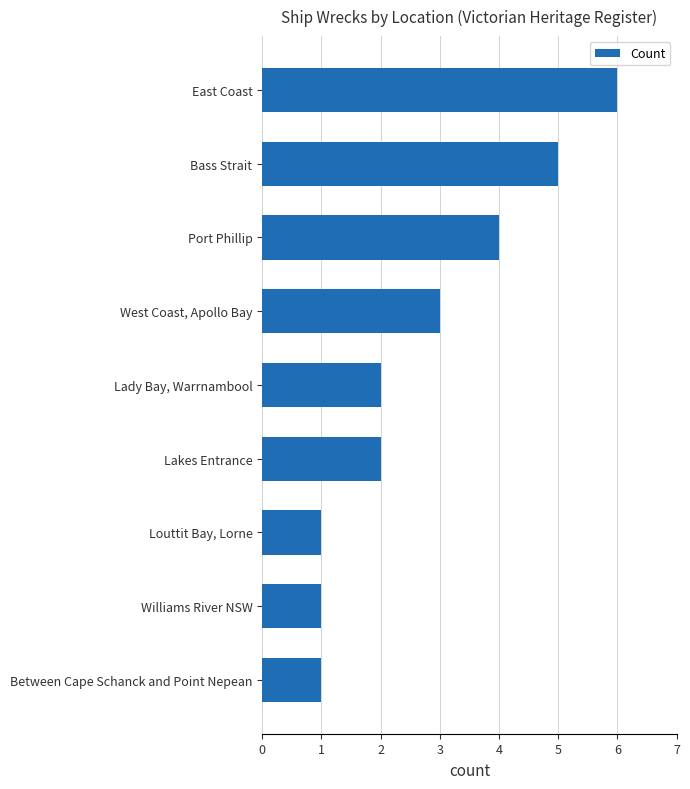

What is the difference between the maximum and minimum values?

5